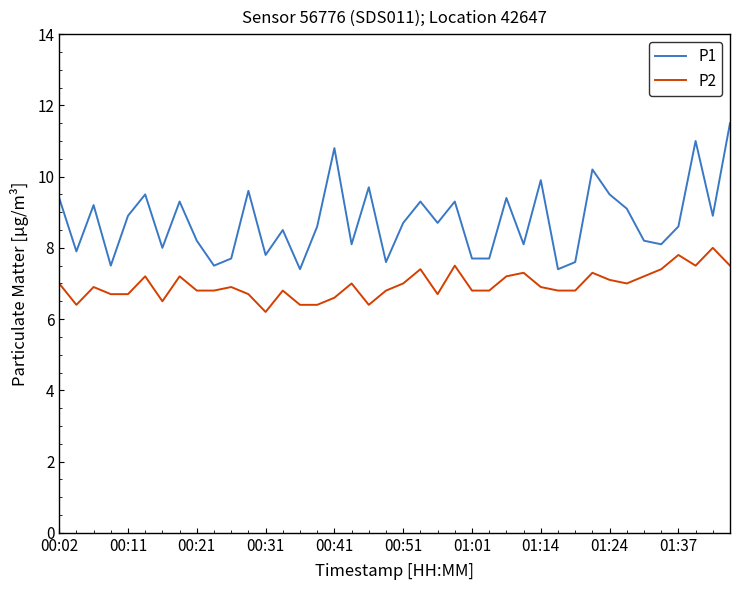

True or false: P1 and P2 cross at least once.

False